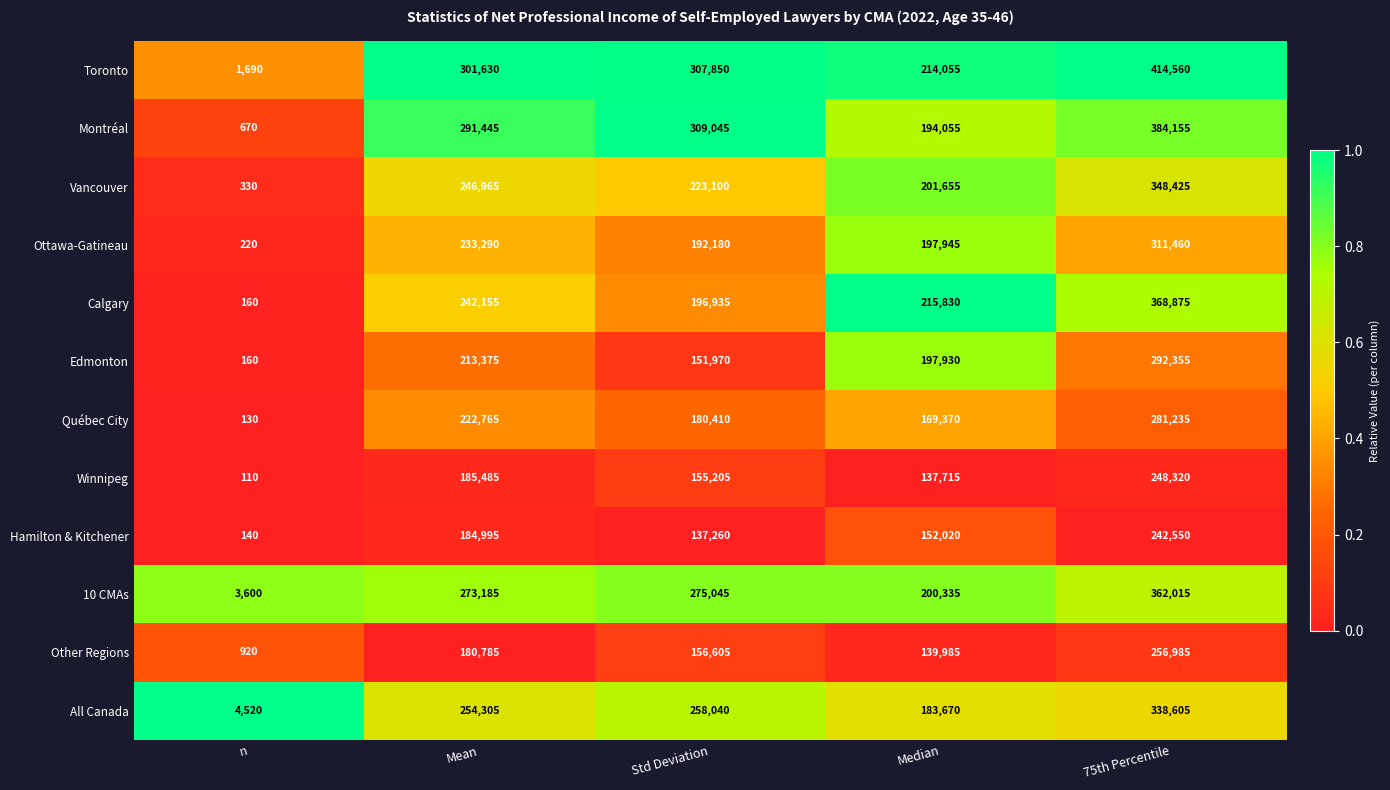

What is the difference between the second highest and second lowest values in the Vancouver series?

45310